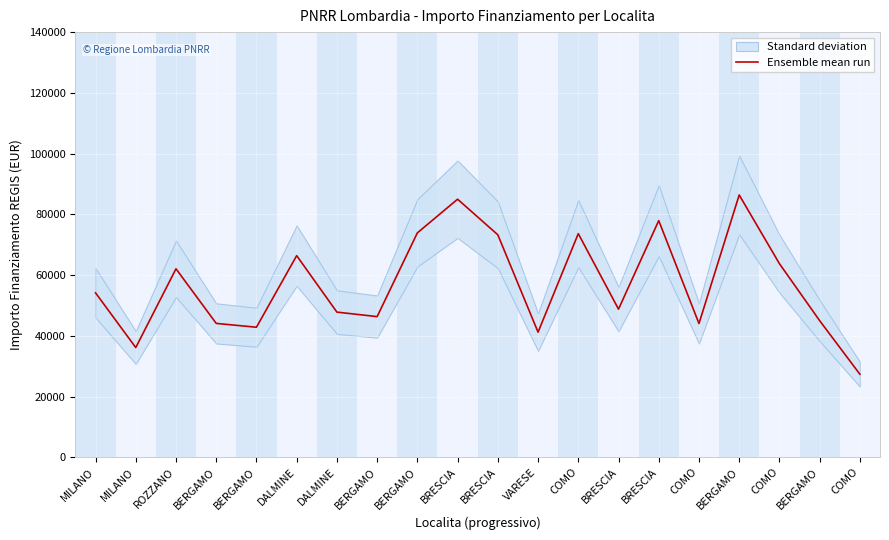

How many lines are shown in the chart?

1